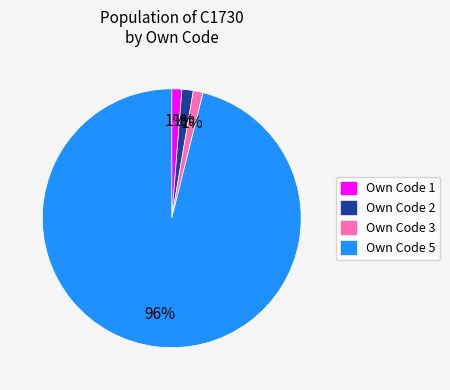

Does any single category account for the majority?

Yes